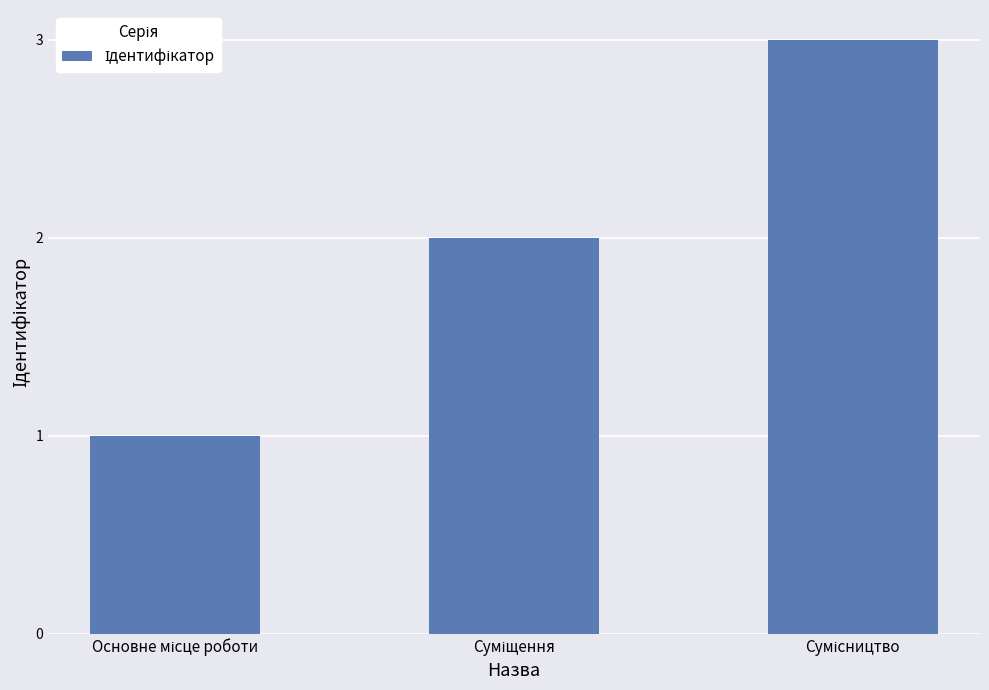

What is the greatest value displayed?

3